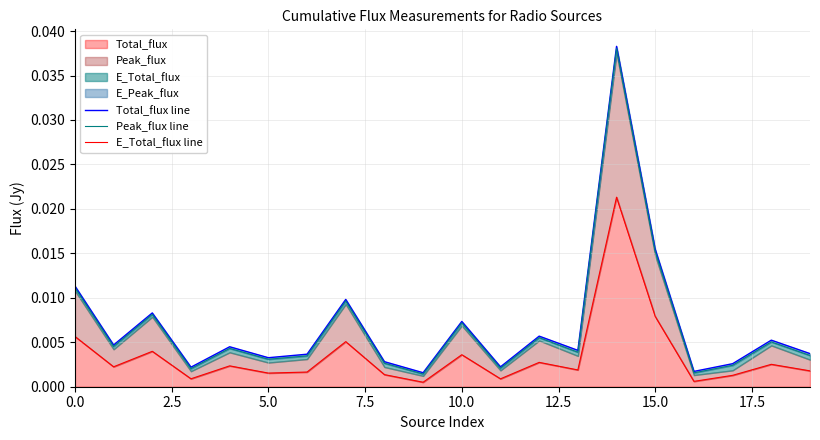

True or false: Total_flux line and E_Total_flux line intersect in this chart.

False